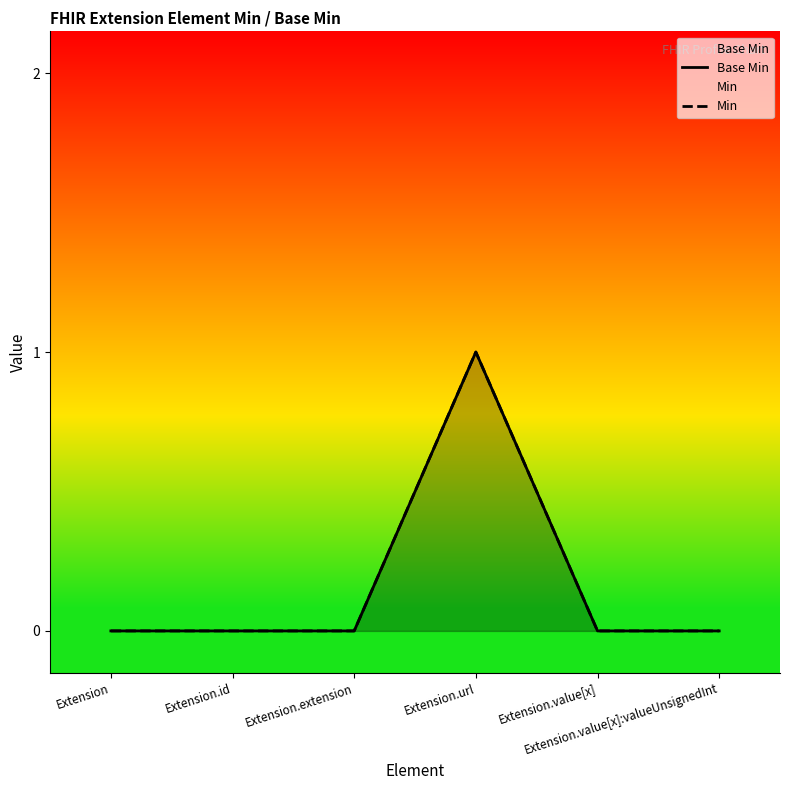

Reading left to right, what are all the values shown in this chart?

Base Min: Extension=0	Extension.id=0	Extension.extension=0	Extension.url=1	Extension.value[x]=0	Extension.value[x]:valueUnsignedInt=0
Min: Extension=0	Extension.id=0	Extension.extension=0	Extension.url=1	Extension.value[x]=0	Extension.value[x]:valueUnsignedInt=0